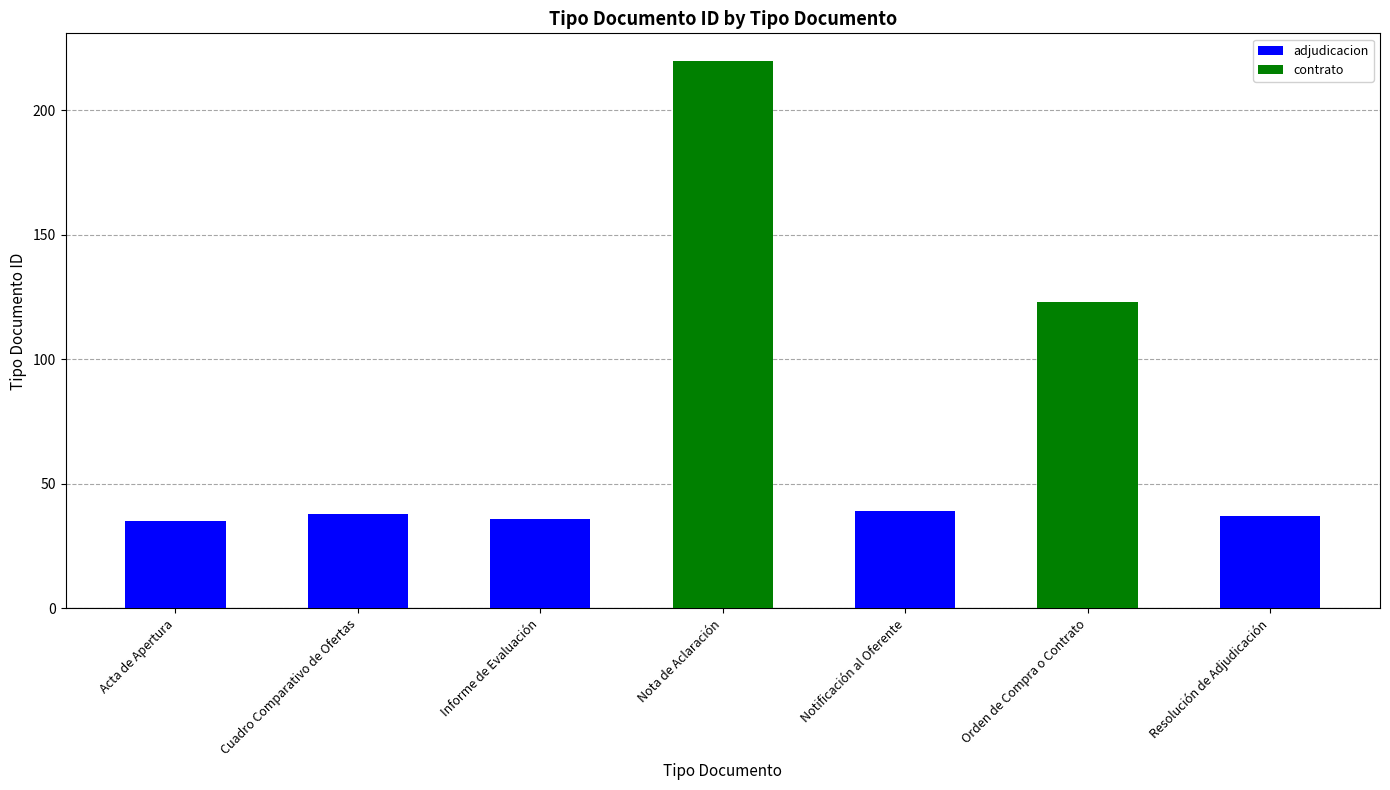

At which category does the chart reach its peak across all series?

Nota de Aclaración